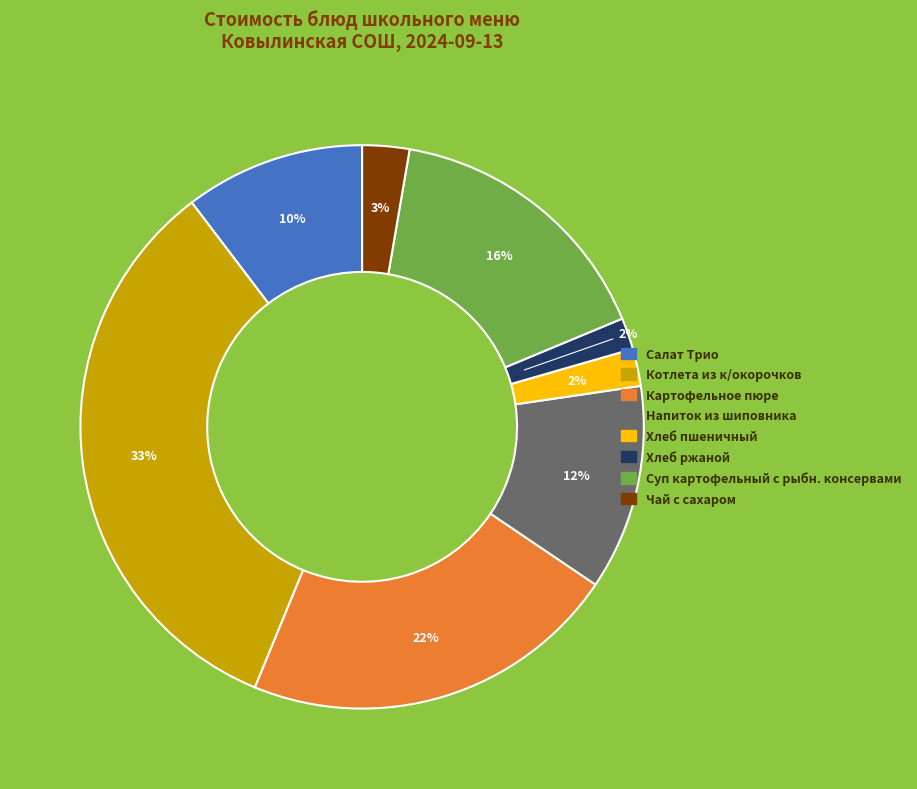

To the nearest percent, what percentage of the pie is Котлета из к/окорочков?

33%